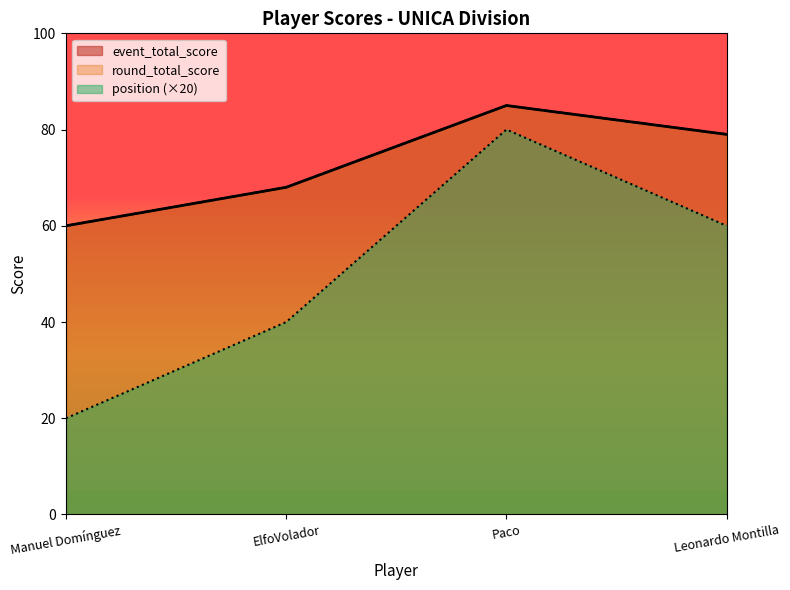

List the labels in order of position value, smallest first.

Manuel Domínguez, ElfoVolador, Leonardo Montilla, Paco